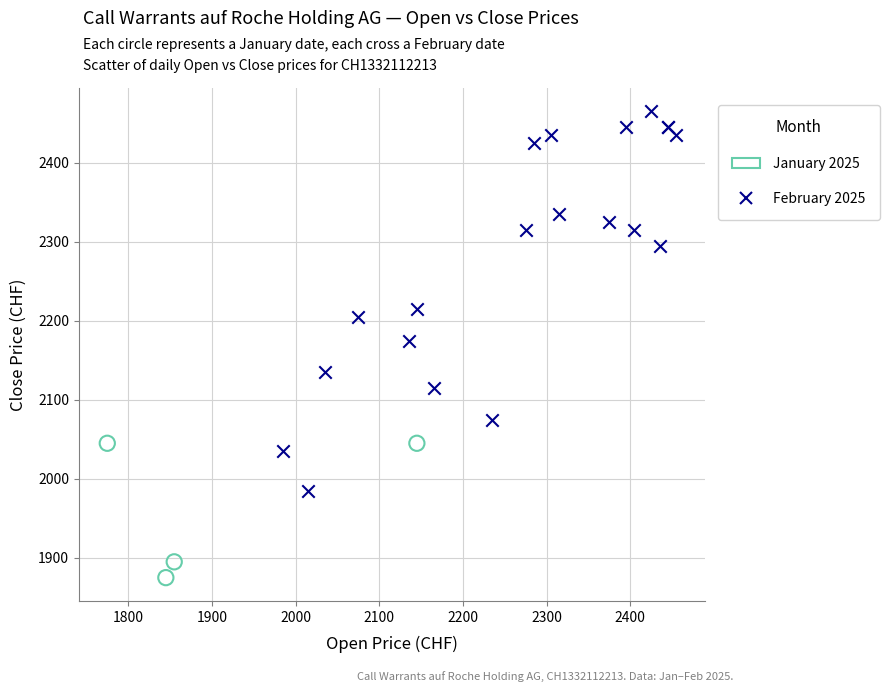

Which series reaches the maximum Y coordinate?

February 2025